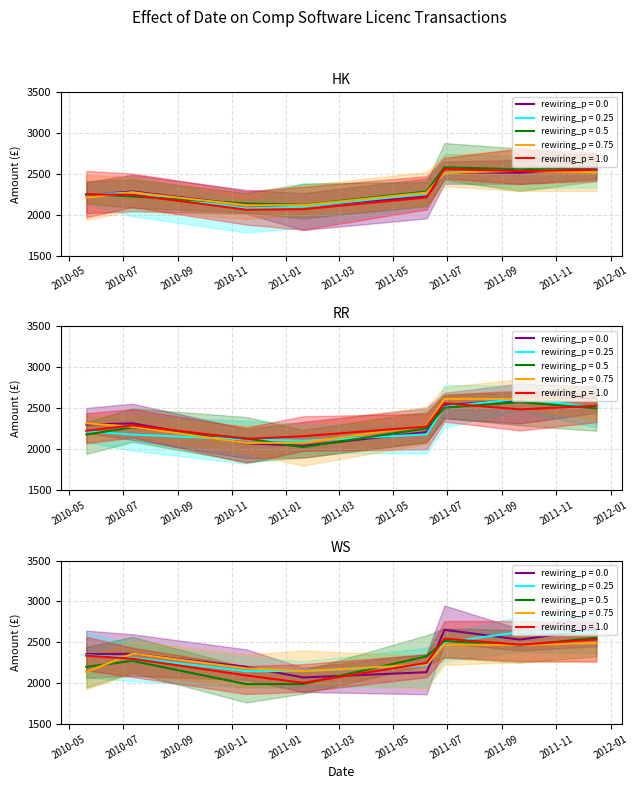

What is the smallest value displayed?

2062.0